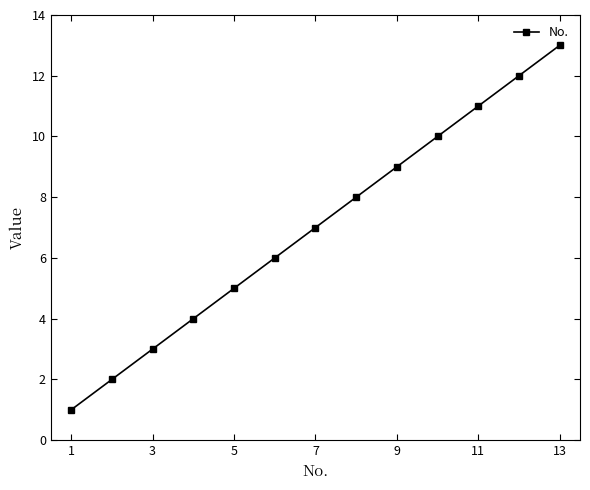

Count the number of categories in the chart.

13